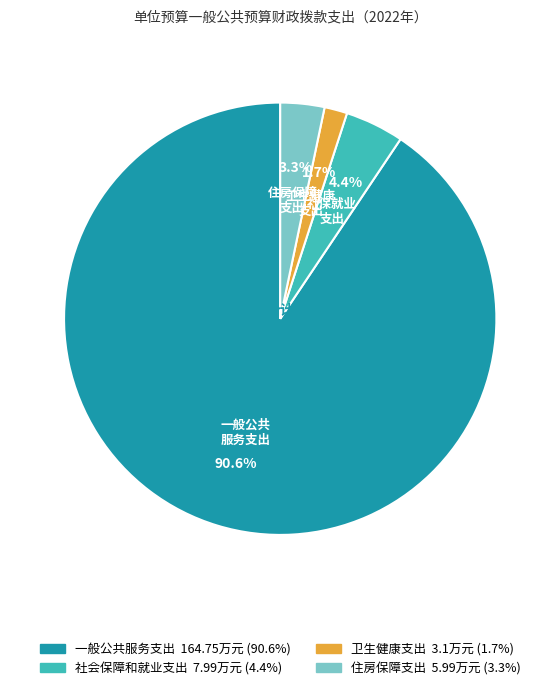

What percentage is NOT represented by 一般公共服务支出?

9.4%